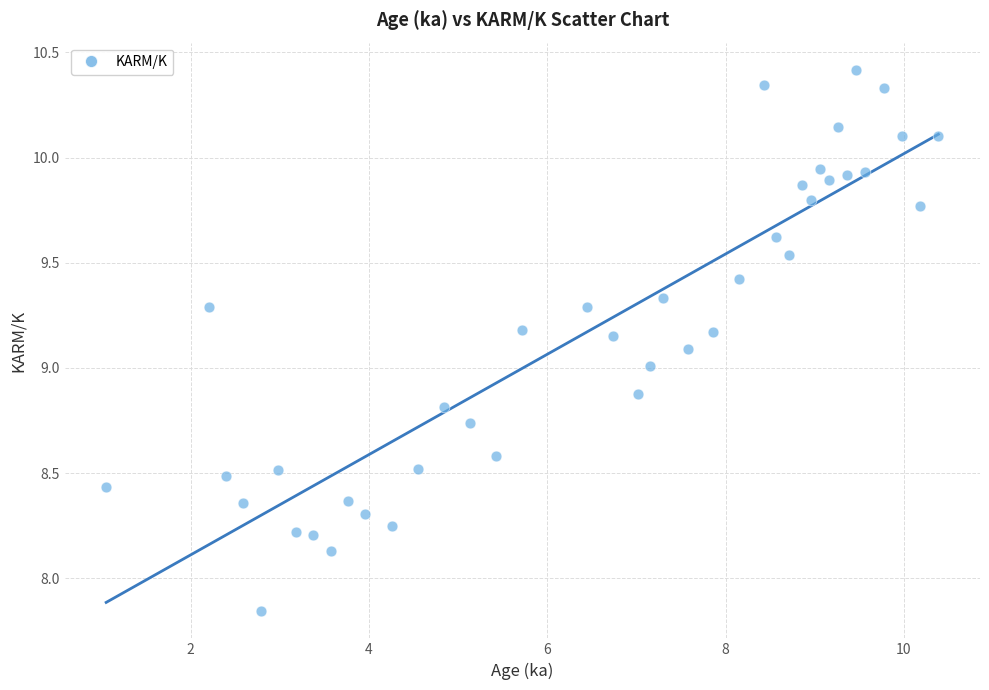

What is the range of Y values (max minus min)?

2.6